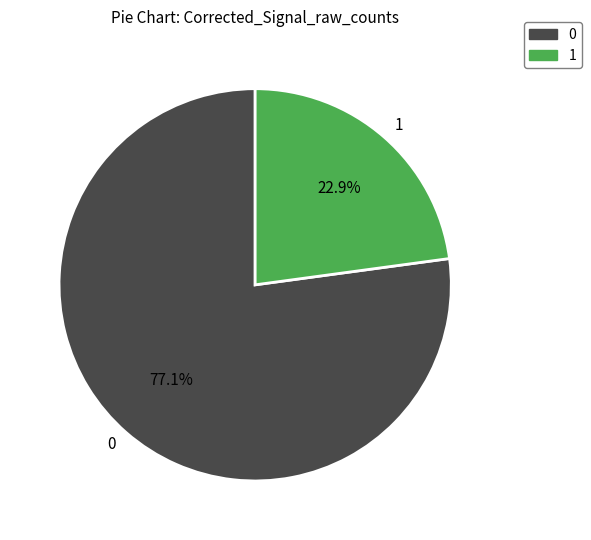

Approximately how many times larger is the value at 0 compared to 1?

3.4